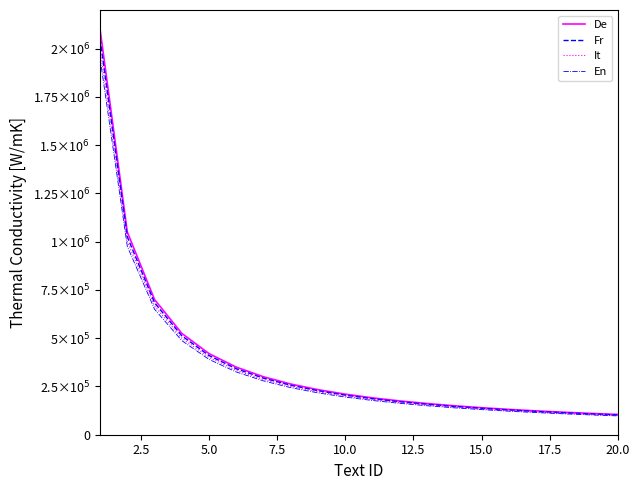

Which series has the largest total across all categories?

De